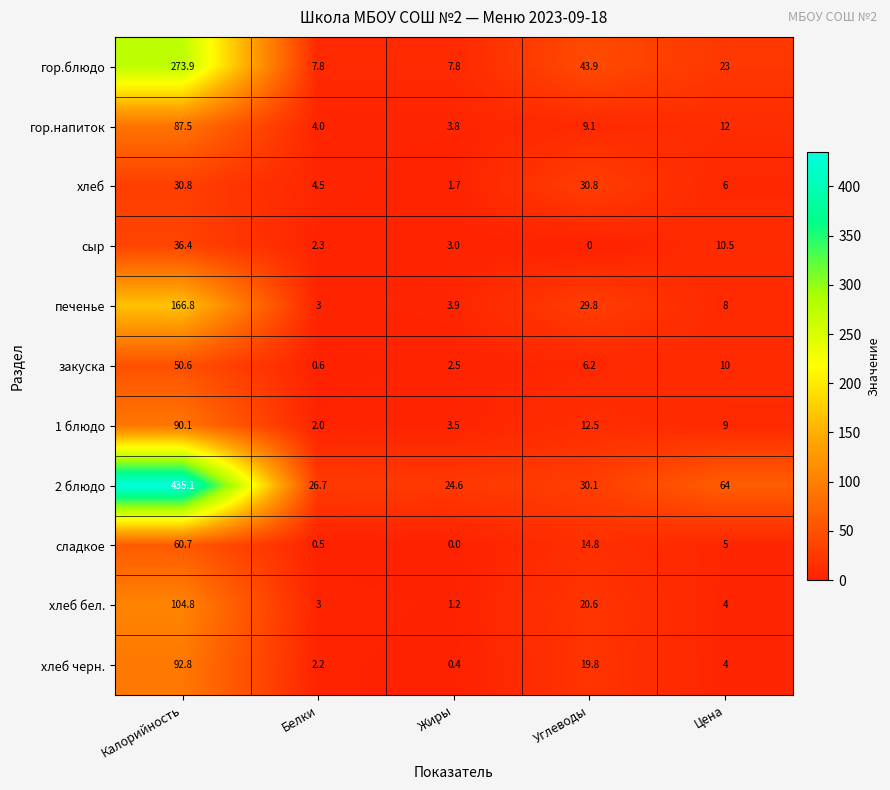

What is the difference between the maximum and second lowest values in the хлеб черн. series?

90.6